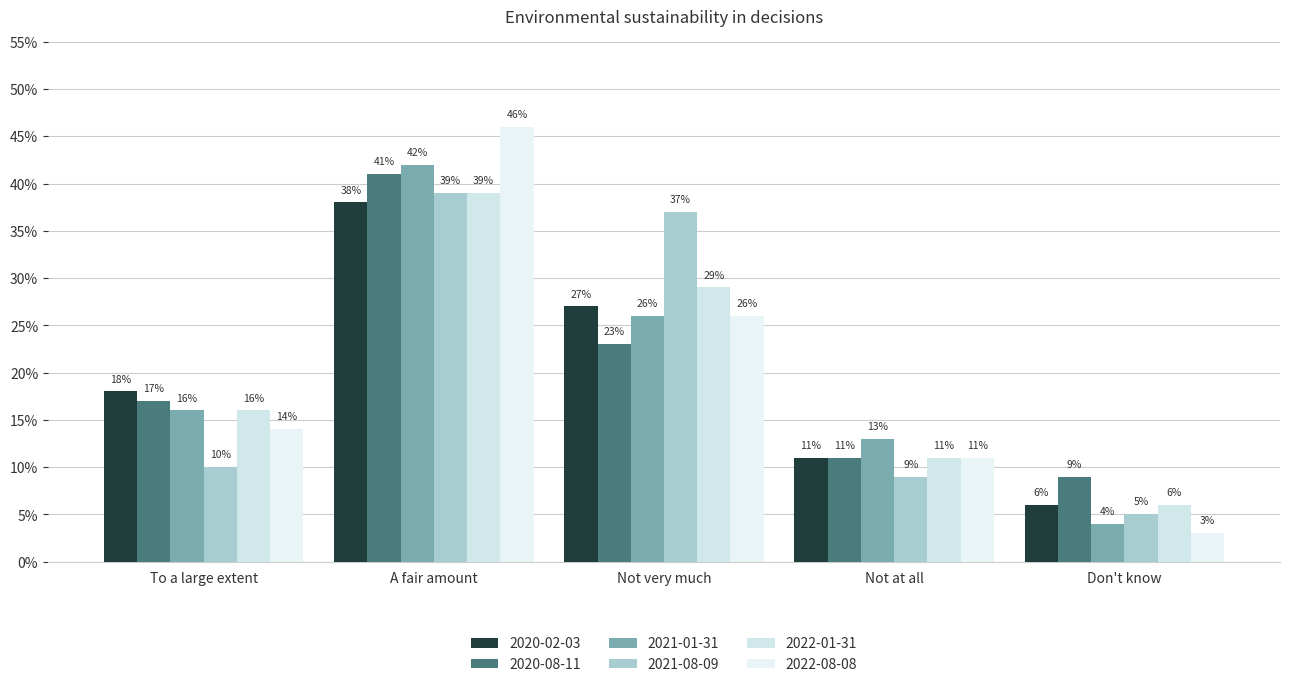

What is the label of the 4th bar from the left?

Not at all